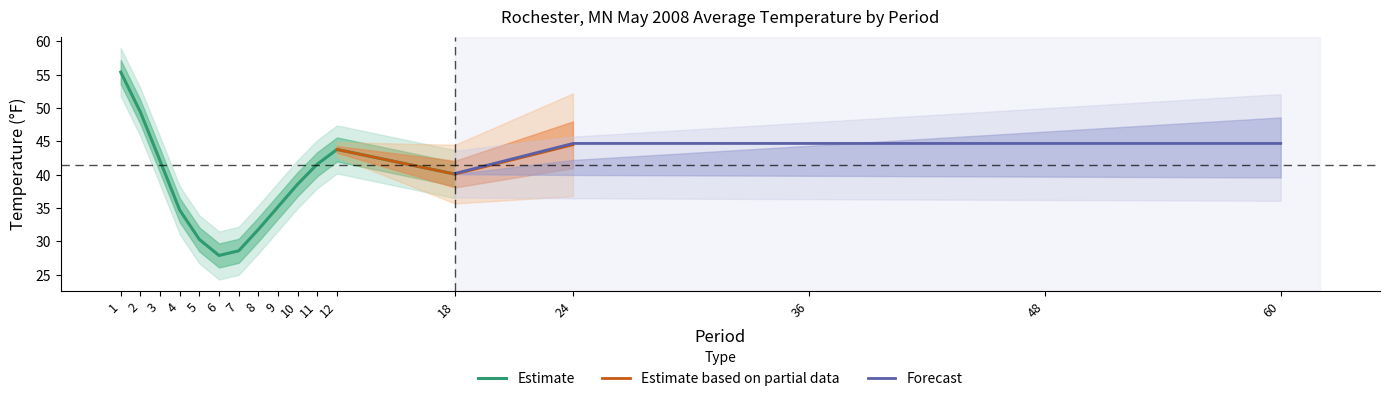

Reading left to right, list all the values displayed in this chart.

Value: 1=55.4	2=49.4	3=42.1	4=34.7	5=30.3	6=27.9	7=28.6	8=31.8	9=35.2	10=38.6	11=41.6	12=43.8	18=40.1	24=44.5	36=45.3	48=45.3	60=45.3
Mean: 1=57.4	2=51.3	3=44.7	4=38.2	5=33.5	6=31.3	7=31.6	8=33.7	9=36.7	10=39.8	11=42.6	12=44.7	18=40.2	24=44.7	36=44.7	48=44.7	60=44.7
Departure: 1=-2.0	2=-1.9	3=-2.6	4=-3.5	5=-3.2	6=-3.4	7=-3.0	8=-1.9	9=-1.5	10=-1.2	11=-1.0	12=-0.9	18=-0.1	24=-0.2	36=0.6	48=0.6	60=0.6